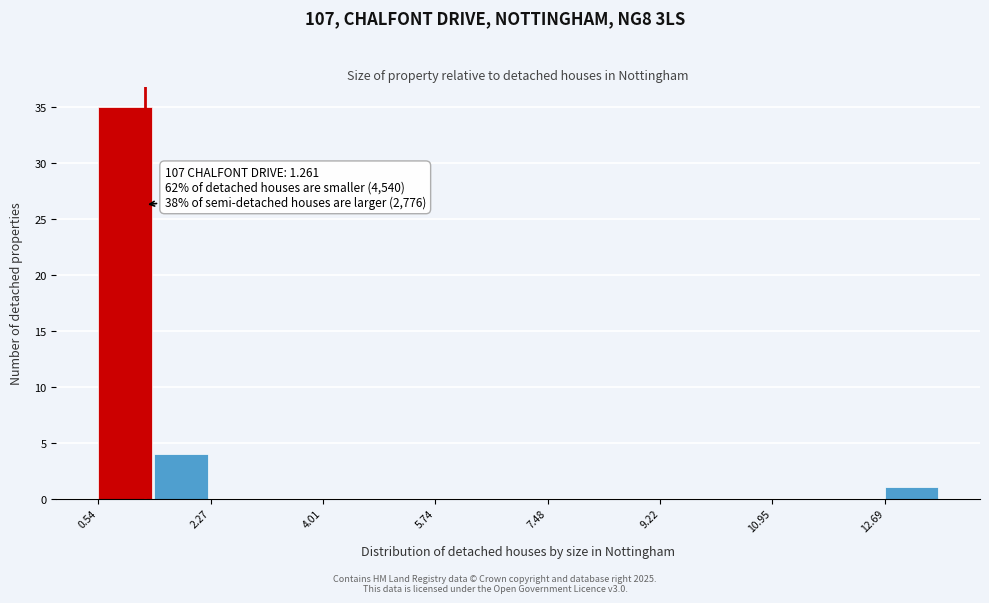

Over which range of the x-axis is the bar tallest?

0.6 to 1.4